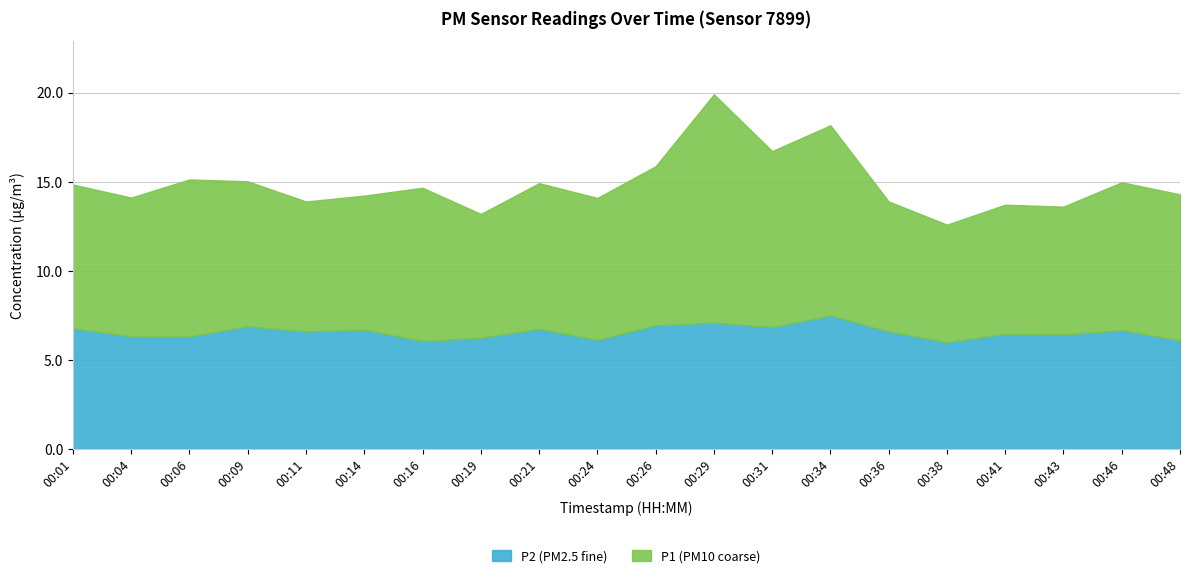

What is the total value across all series at 00:31?

16.7